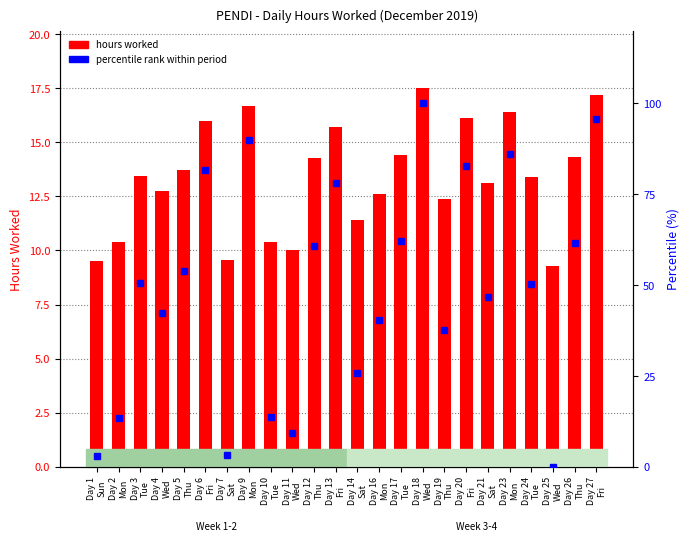

At how many categories does at least one series exceed 18?

18